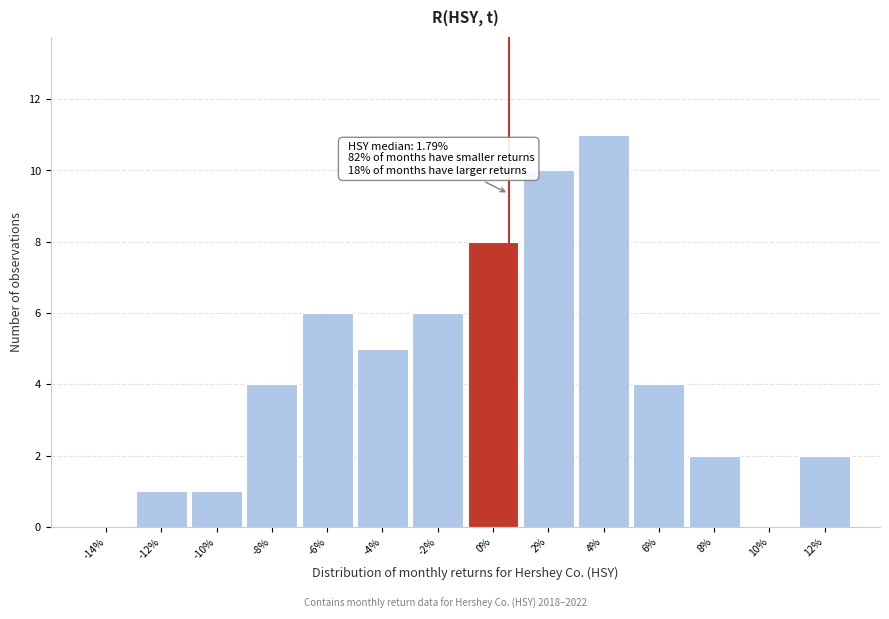

Reading left to right, list all the values displayed in this chart.

-14%=0	-12%=1	-10%=1	-8%=4	-6%=6	-4%=5	-2%=6	0%=8	2%=10	4%=11	6%=4	8%=2	10%=0	12%=2